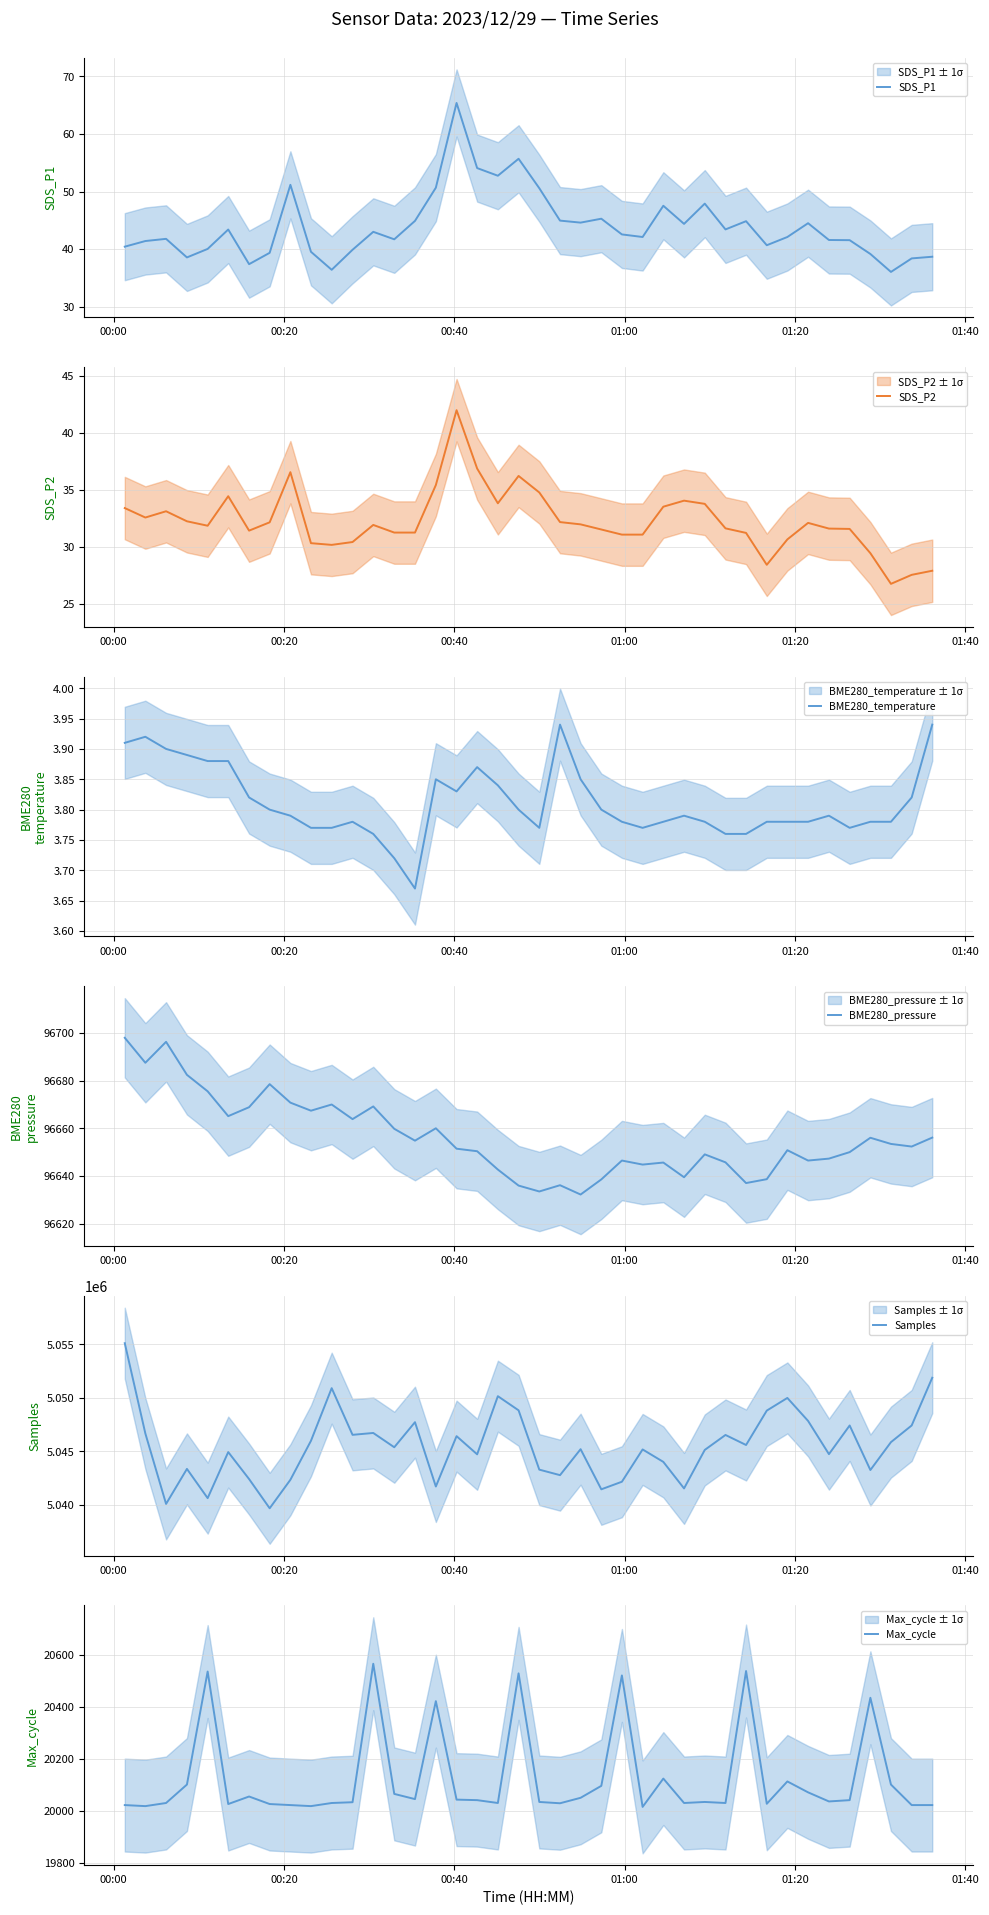

List the series in order of their peak value, lowest first.

BME280_temperature, SDS_P2, SDS_P1, Max_cycle, BME280_pressure, Samples